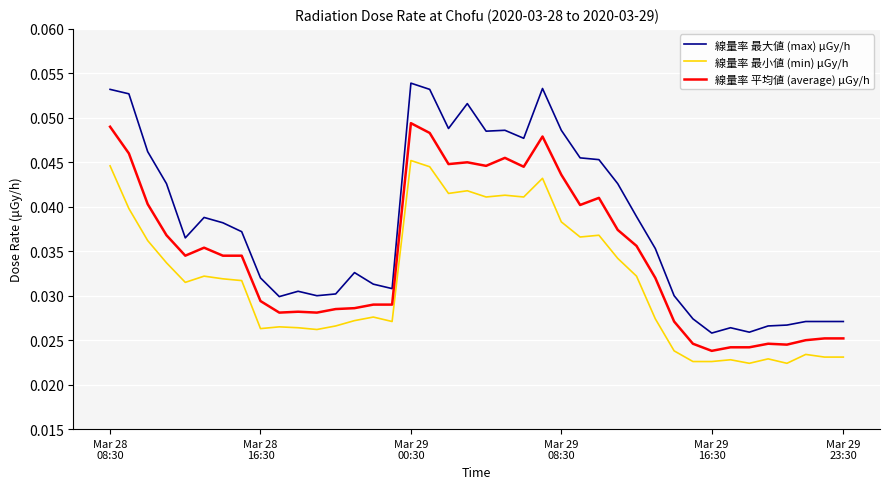

What is the sum of all 線量率 最大値 (max) μGy/h values?

1.5